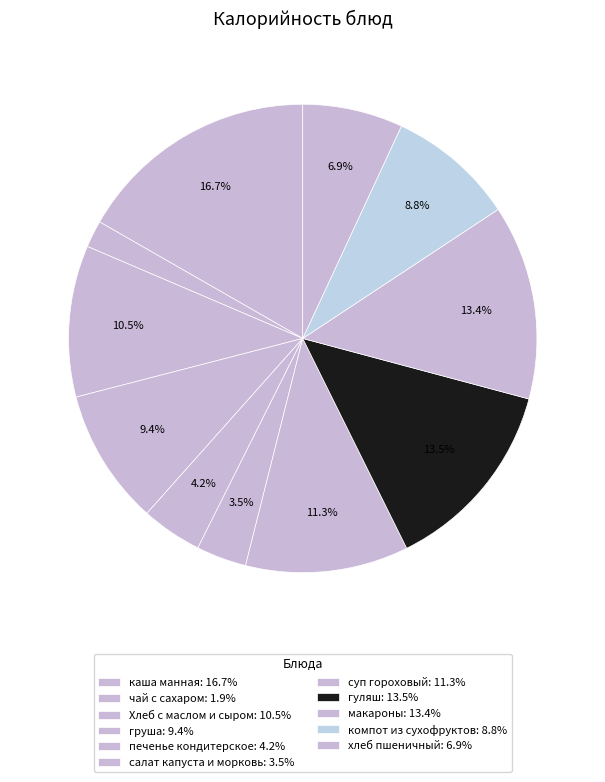

True or false: суп гороховый accounts for 2% of the total.

False